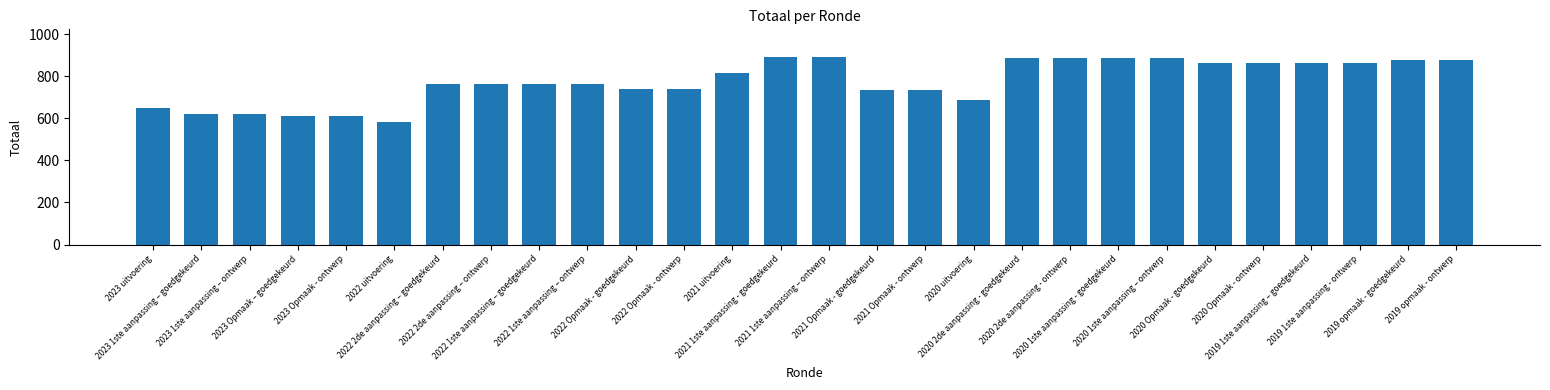

What is the smallest value displayed?

581